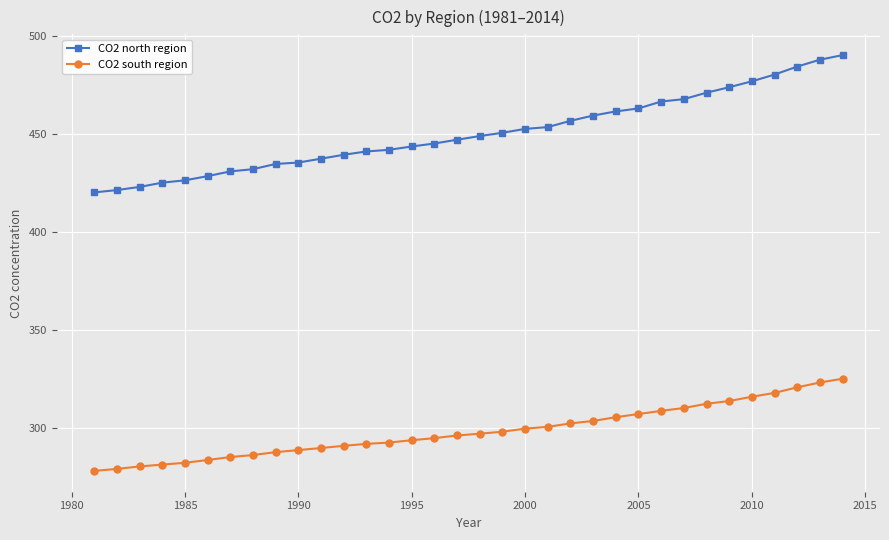

Rank the series by their average value, from highest to lowest.

CO2 north region, CO2 south region